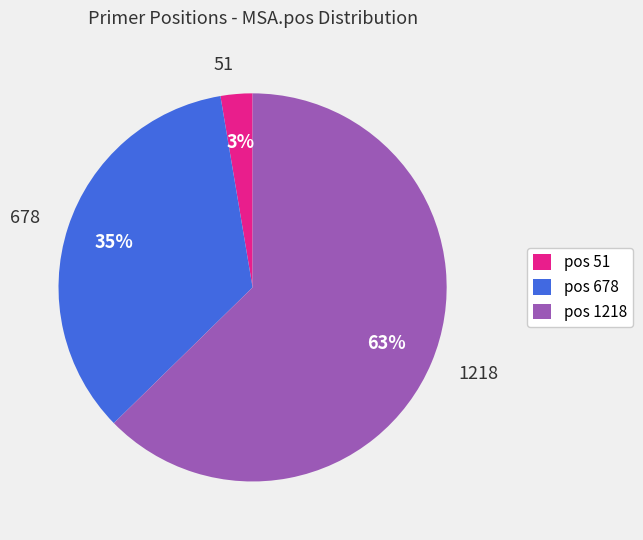

Between pos 678 and pos 1218, which is larger?

pos 1218